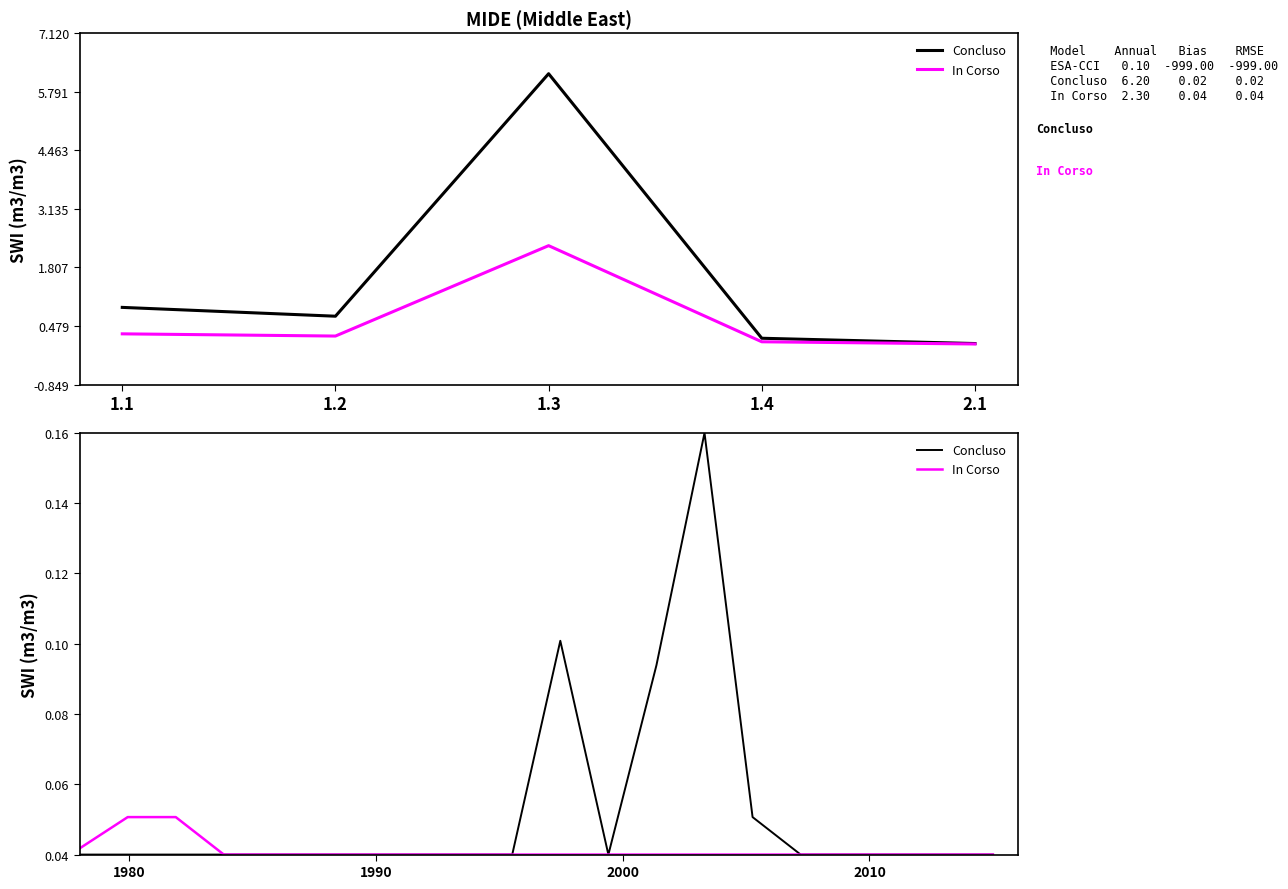

True or false: Concluso and In Corso intersect in this chart.

False